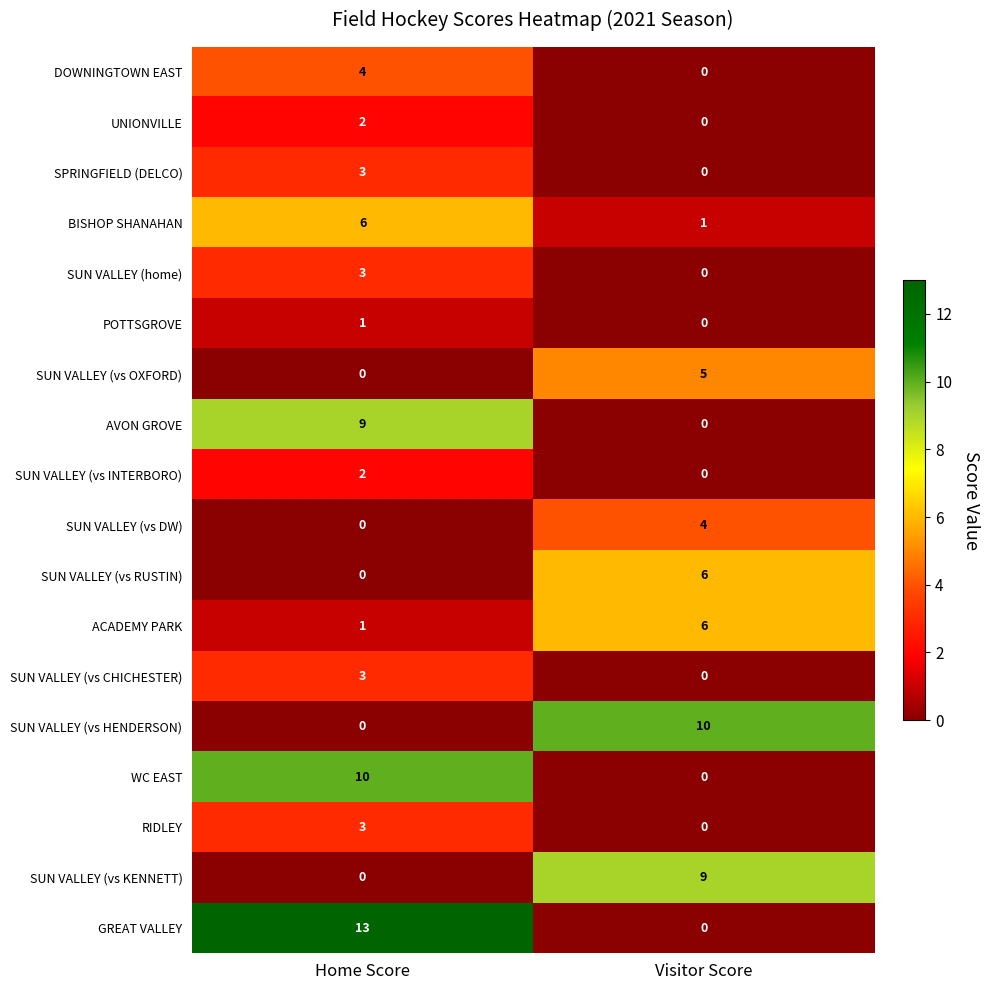

List the labels in order of SPRINGFIELD (DELCO) value, smallest first.

Visitor Score, Home Score